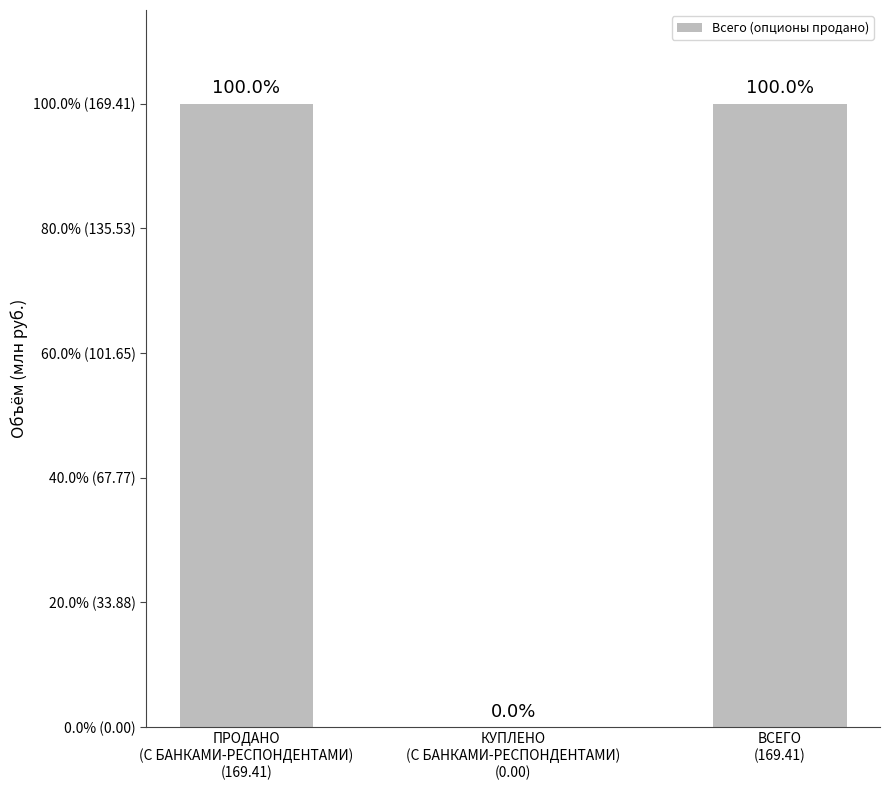

Rank the categories by value from lowest to highest.

КУПЛЕНО
(С БАНКАМИ-РЕСПОНДЕНТАМИ)
(0.00), ПРОДАНО
(С БАНКАМИ-РЕСПОНДЕНТАМИ)
(169.41), ВСЕГО
(169.41)